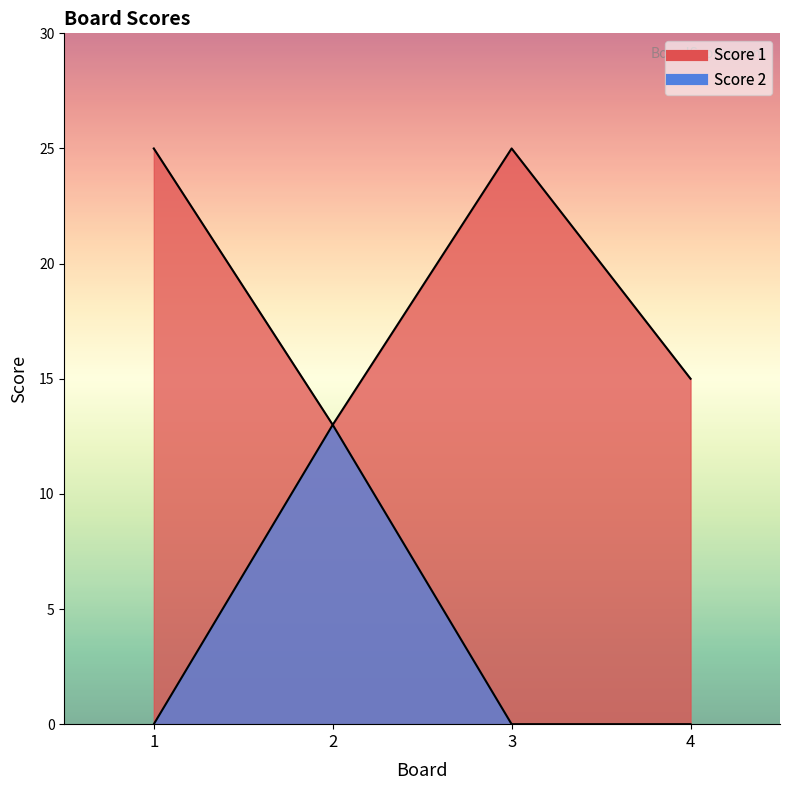

What is the maximum value for Score 2?

13